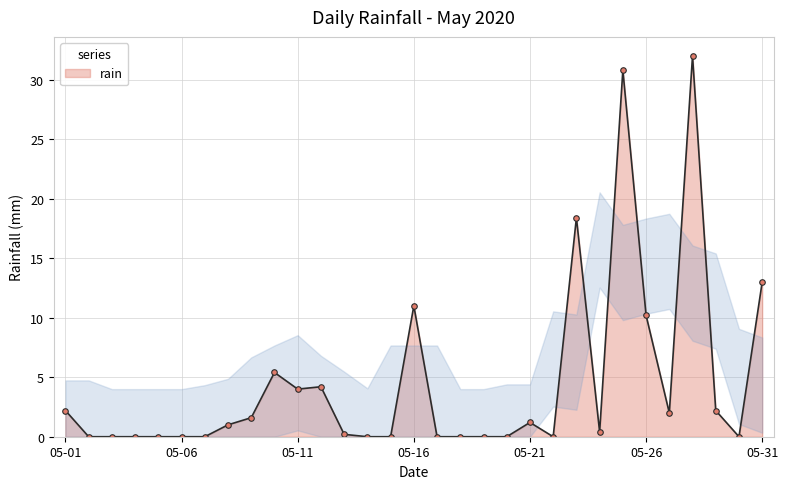

True or false: there are more than 1 points higher than both neighbors.

True